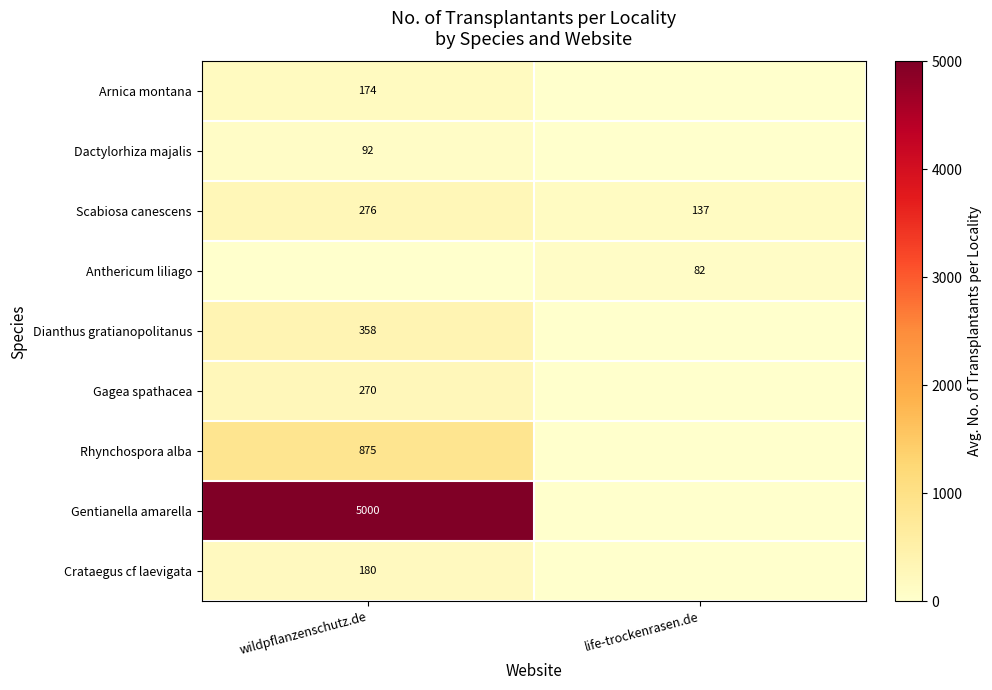

How many series are shown in this chart?

9